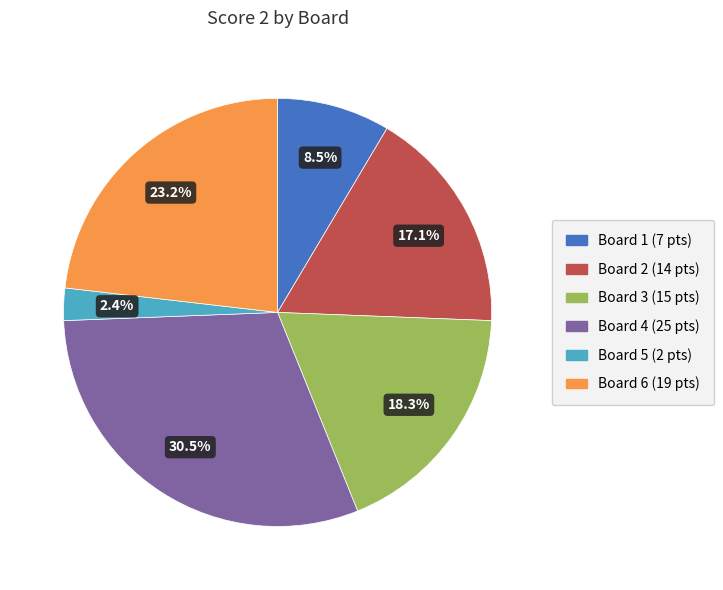

Does any single category account for the majority?

No